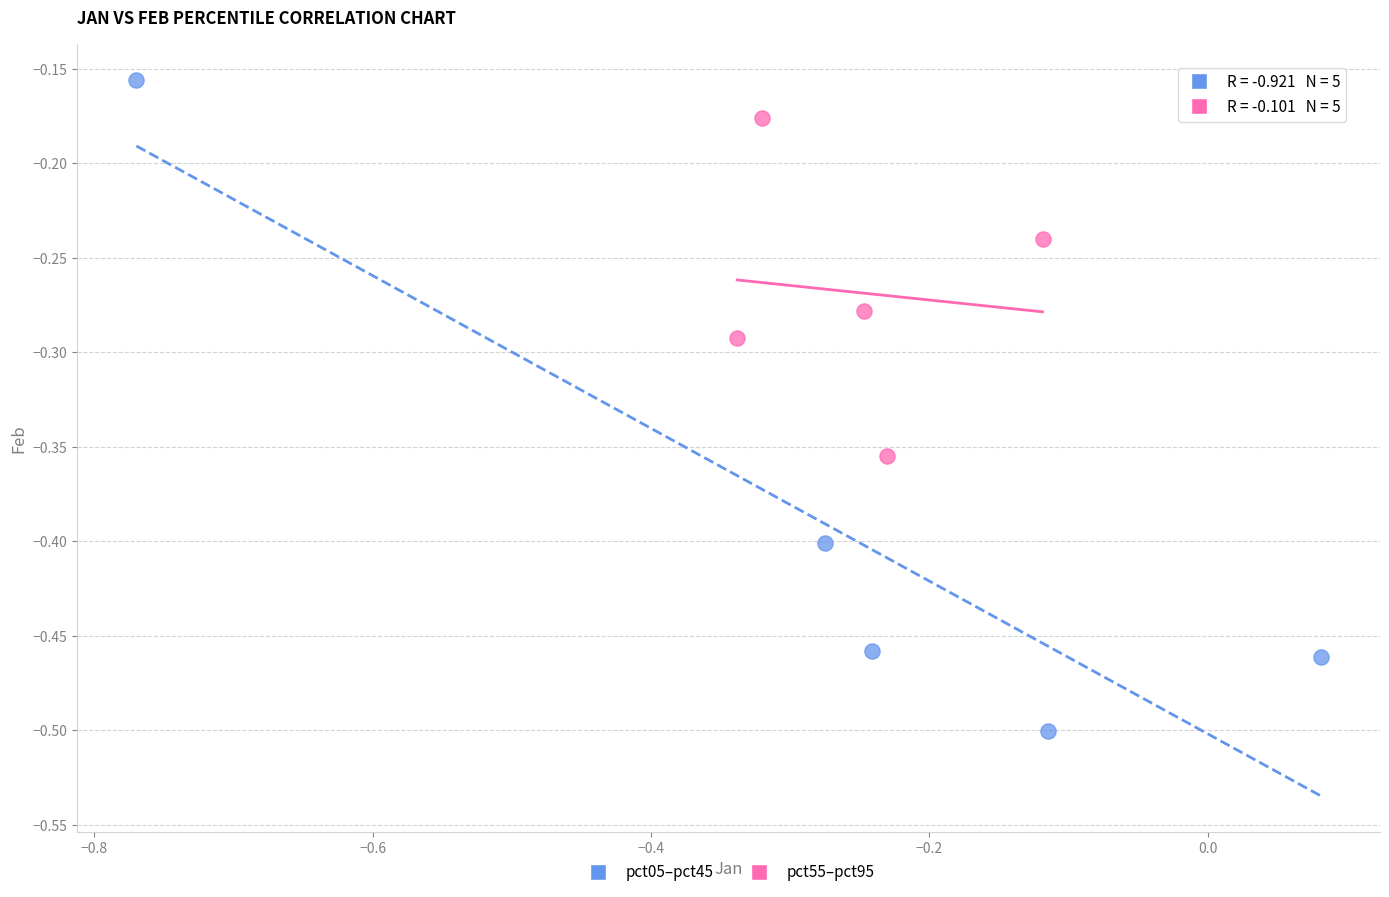

Which series reaches the maximum Y coordinate?

pct05–pct45